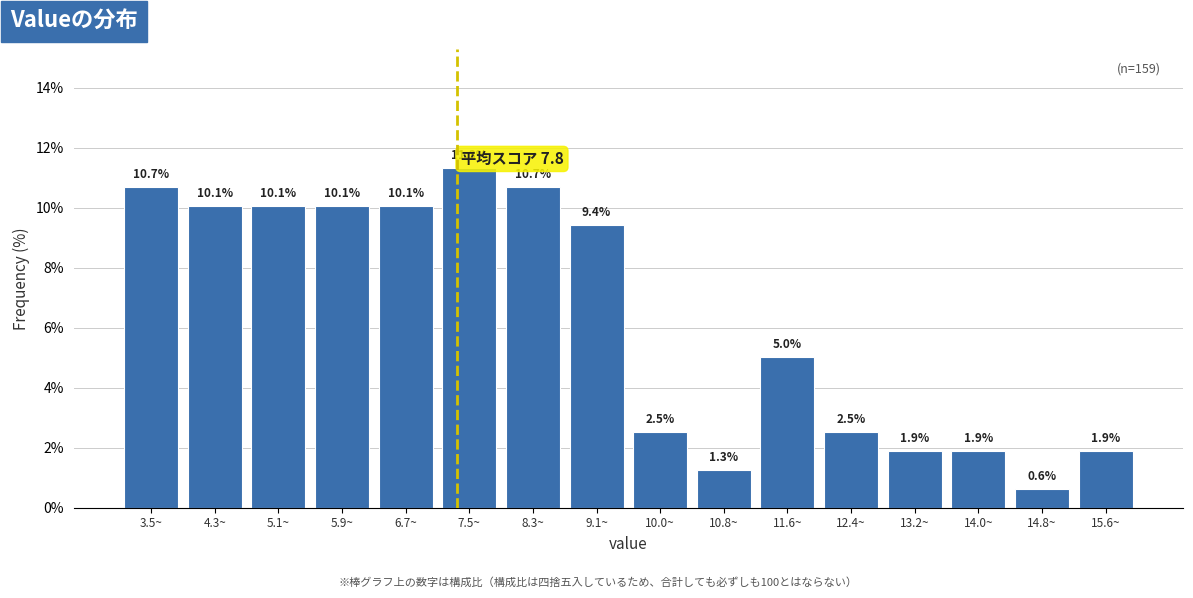

Reading left to right, transcribe all the data shown in this chart.

10.7	10.1	10.1	10.1	10.1	11.3	10.7	9.4	2.5	1.3	5.0	2.5	1.9	1.9	0.6	1.9